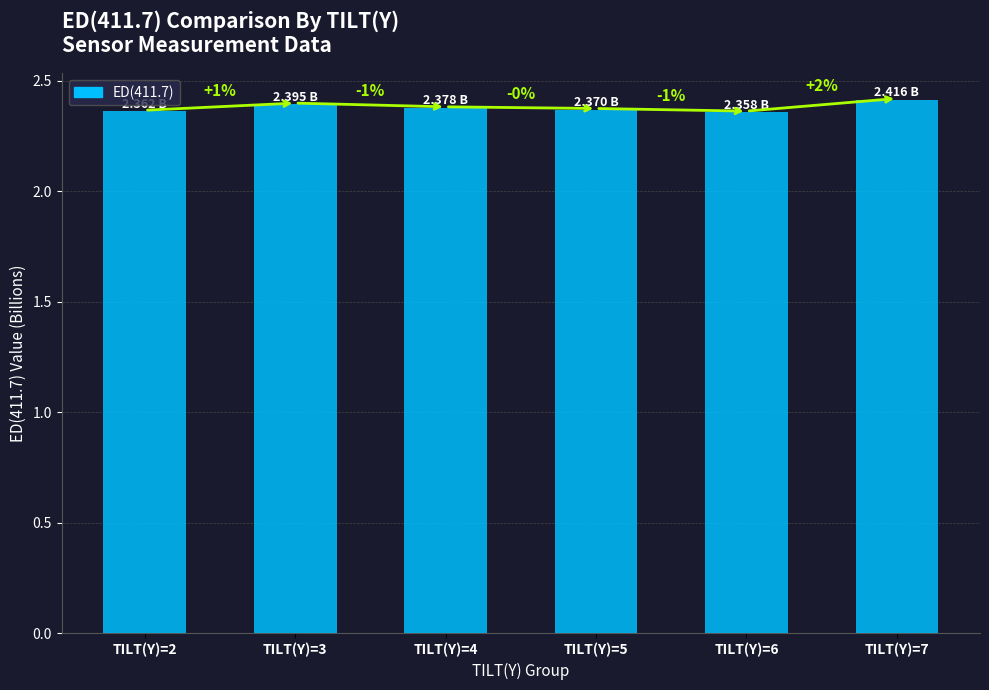

Reading left to right, transcribe all the data shown in this chart.

TILT(Y)=2=2.4	TILT(Y)=3=2.4	TILT(Y)=4=2.4	TILT(Y)=5=2.4	TILT(Y)=6=2.4	TILT(Y)=7=2.4